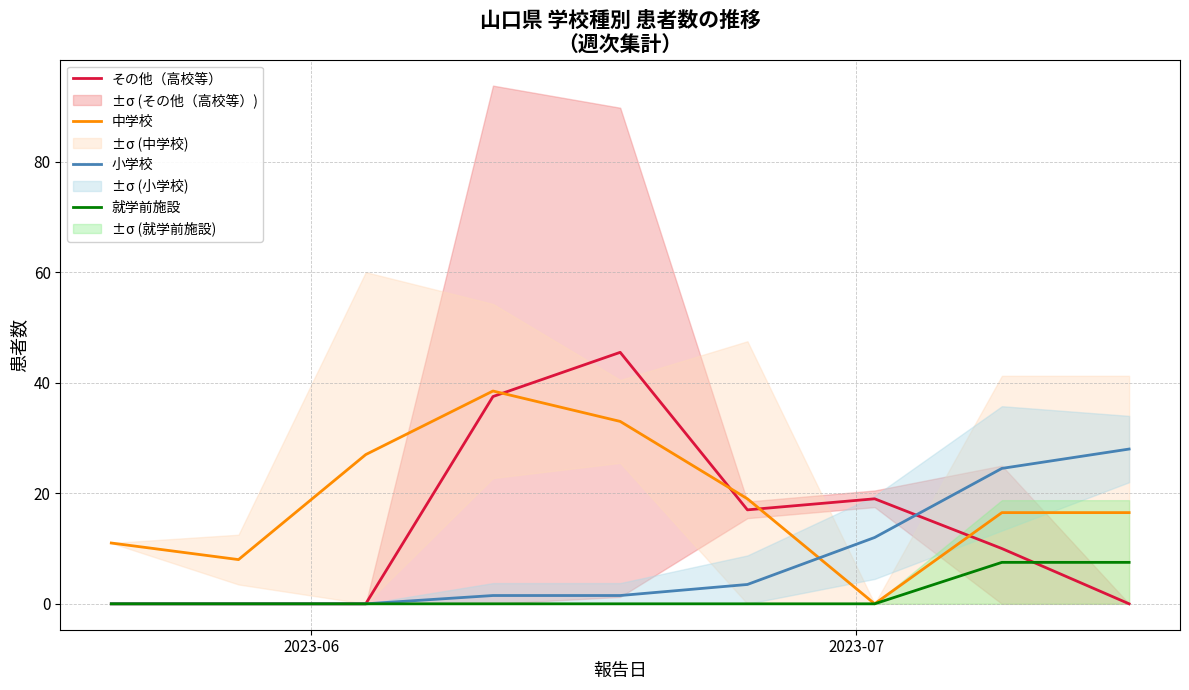

True or false: 中学校 and 就学前施設 intersect in this chart.

False